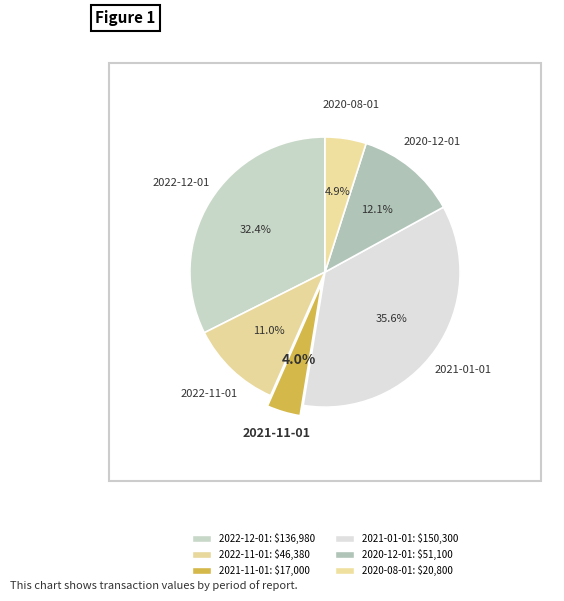

To the nearest percent, what percentage of the pie is 2021-11-01?

4%